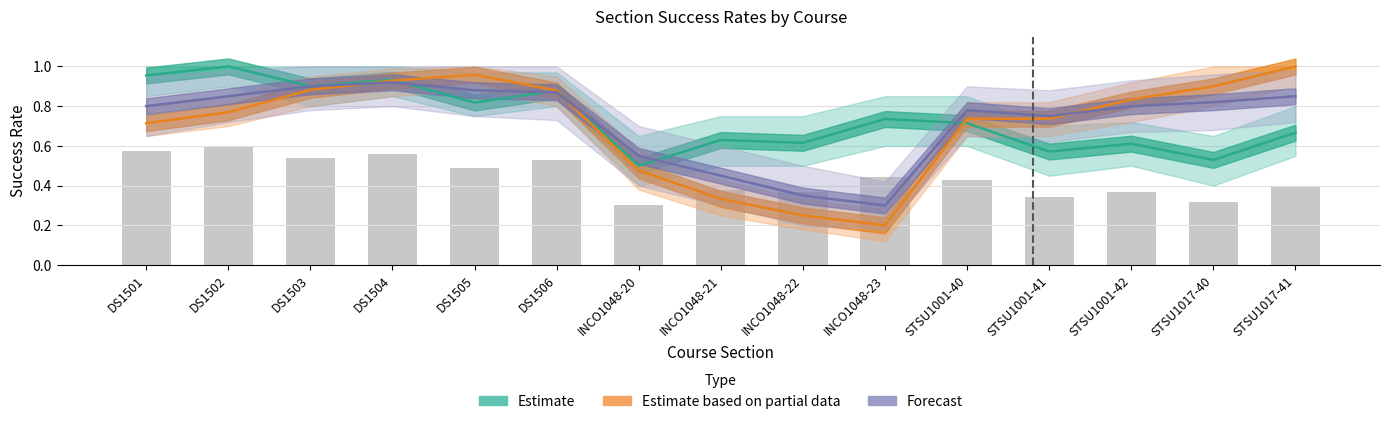

What is the sum of all Forecast values?

10.9